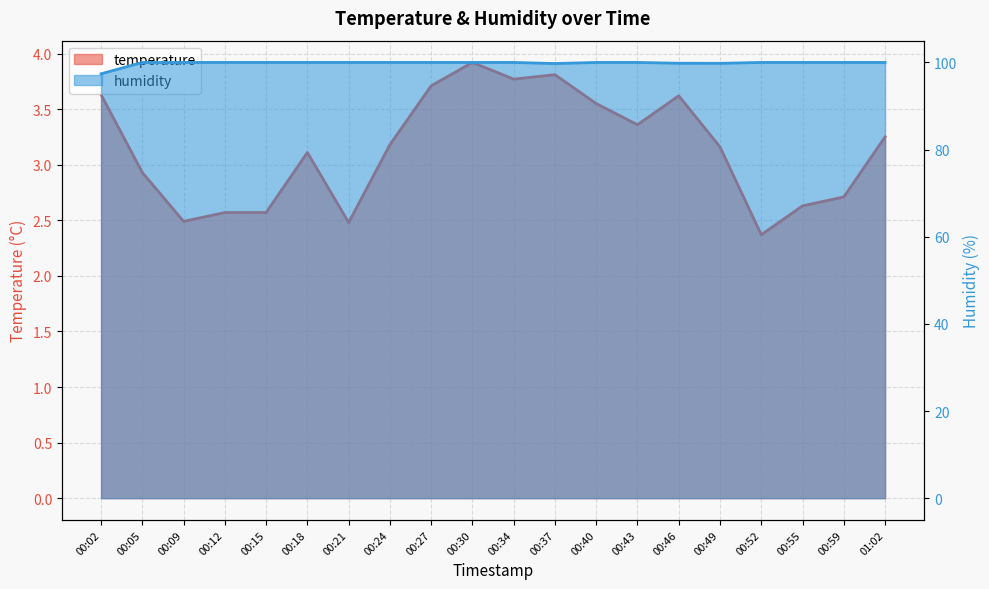

True or false: temperature and humidity intersect in this chart.

False